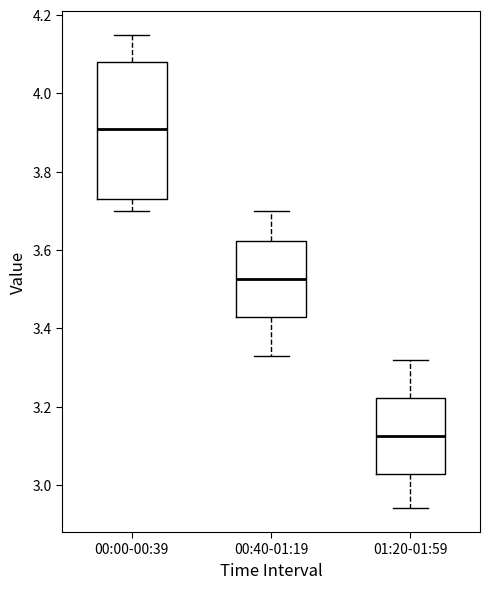

Comparing the boxes themselves (not the whiskers), which one is the tallest?

00:00-00:39